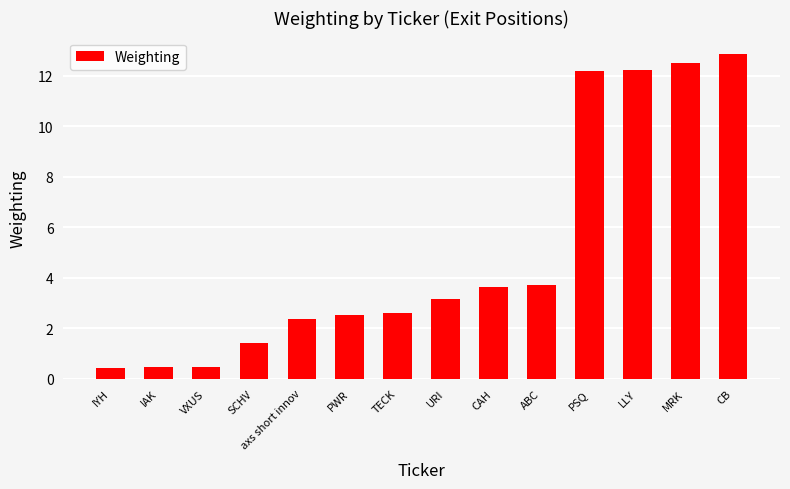

What is the value of the 6th bar from the left?

2.5